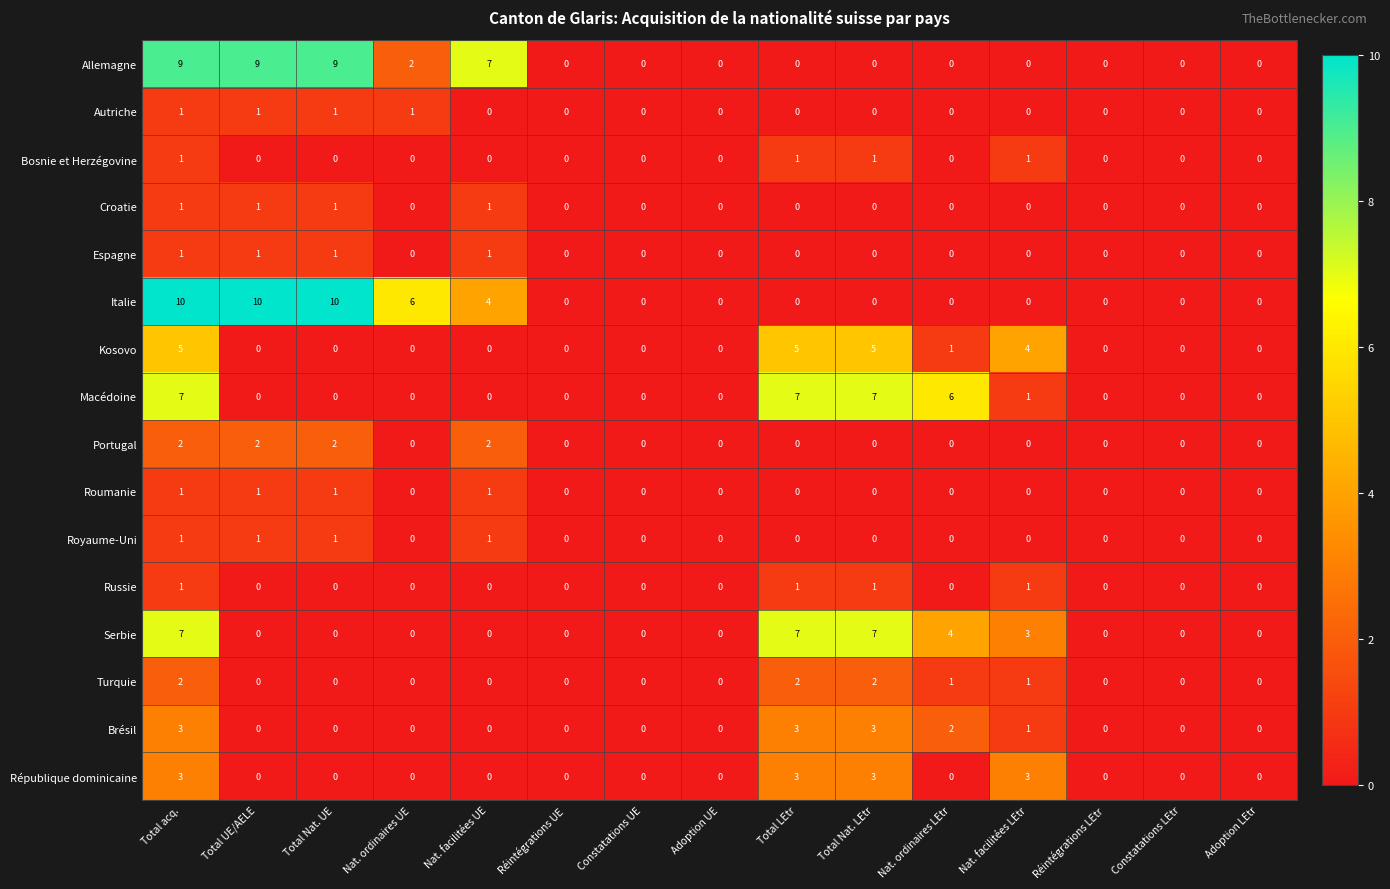

The value of République dominicaine at Total Nat. LEtr is 5. True or false?

False